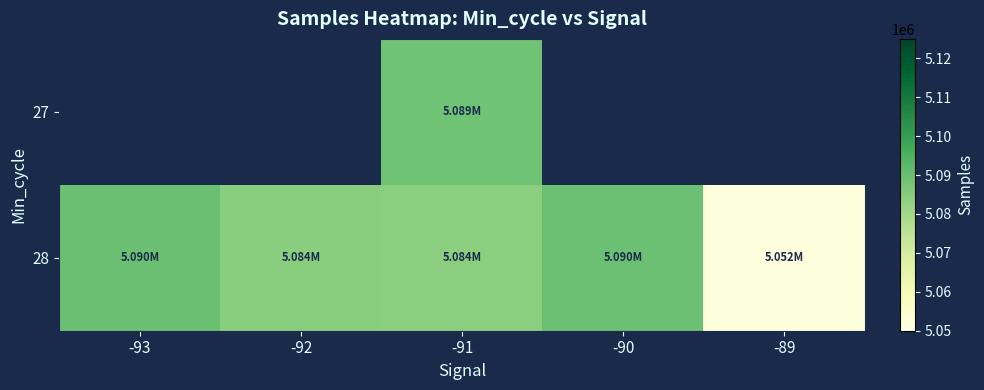

At which label is 28 closest to 5070749?

-91